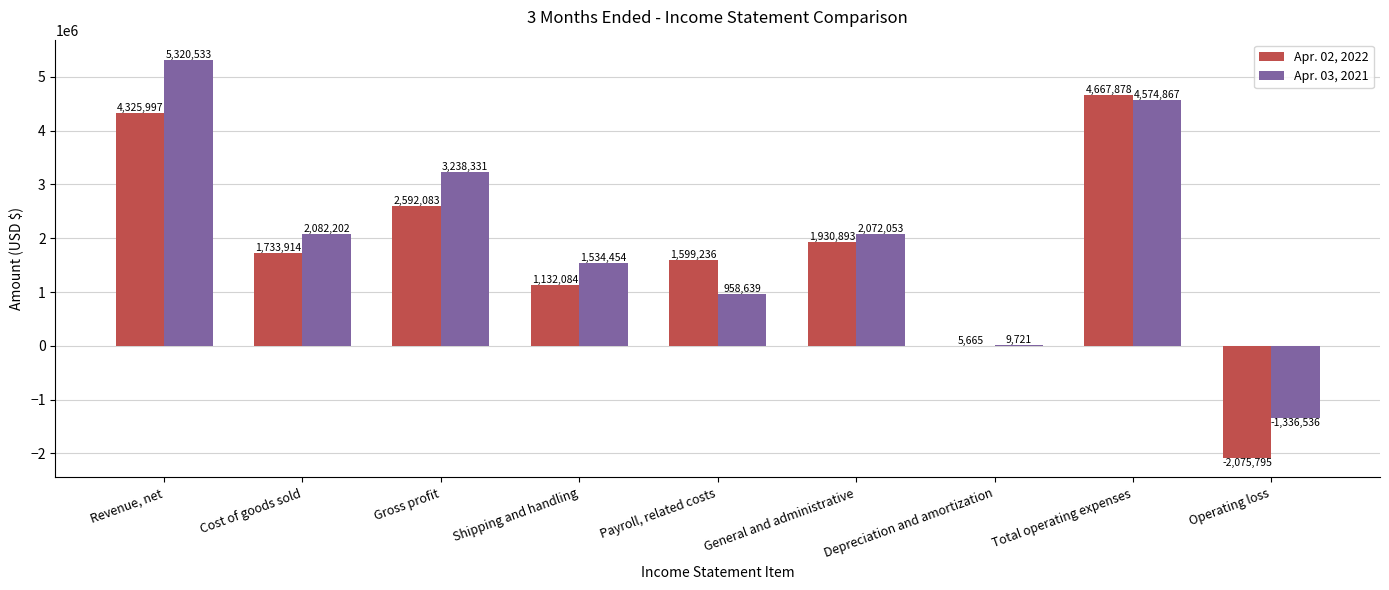

What is the sum of all Apr. 03, 2021 values?

18454264